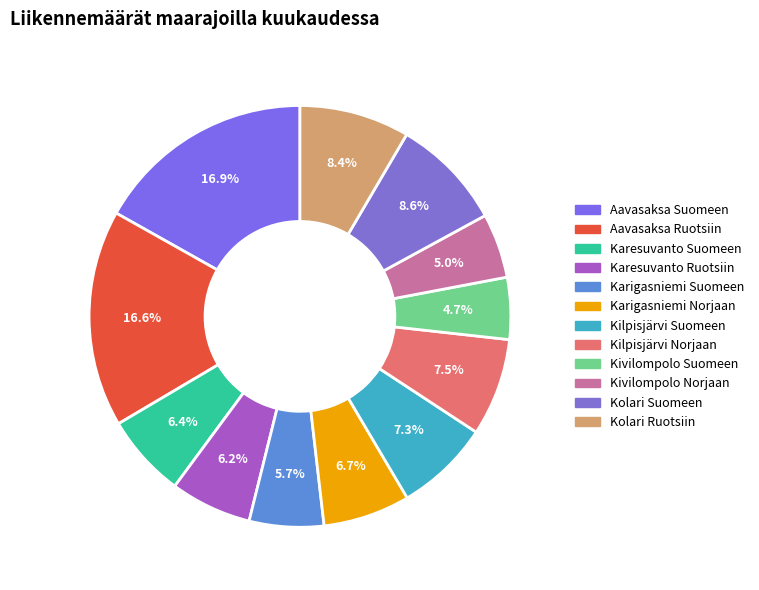

What is the smallest slice in the pie chart?

Kivilompolo Suomeen